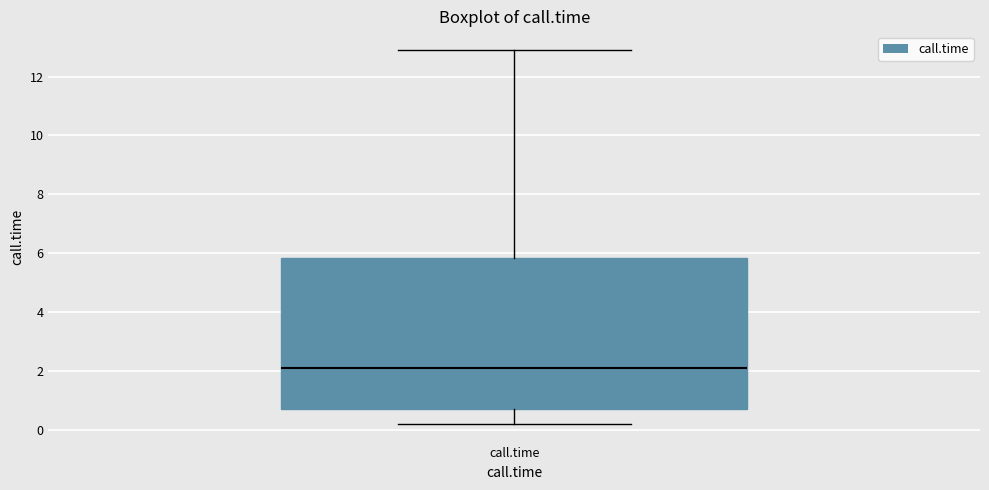

Read this box plot against the y-axis: the position of the median line, the range covered by the box, and the ends of both whiskers. The values are not printed on the chart, so give them approximately, as read against the axis.

median 2.2, box 0.8 to 5.8, whiskers 0.2 to 13.0